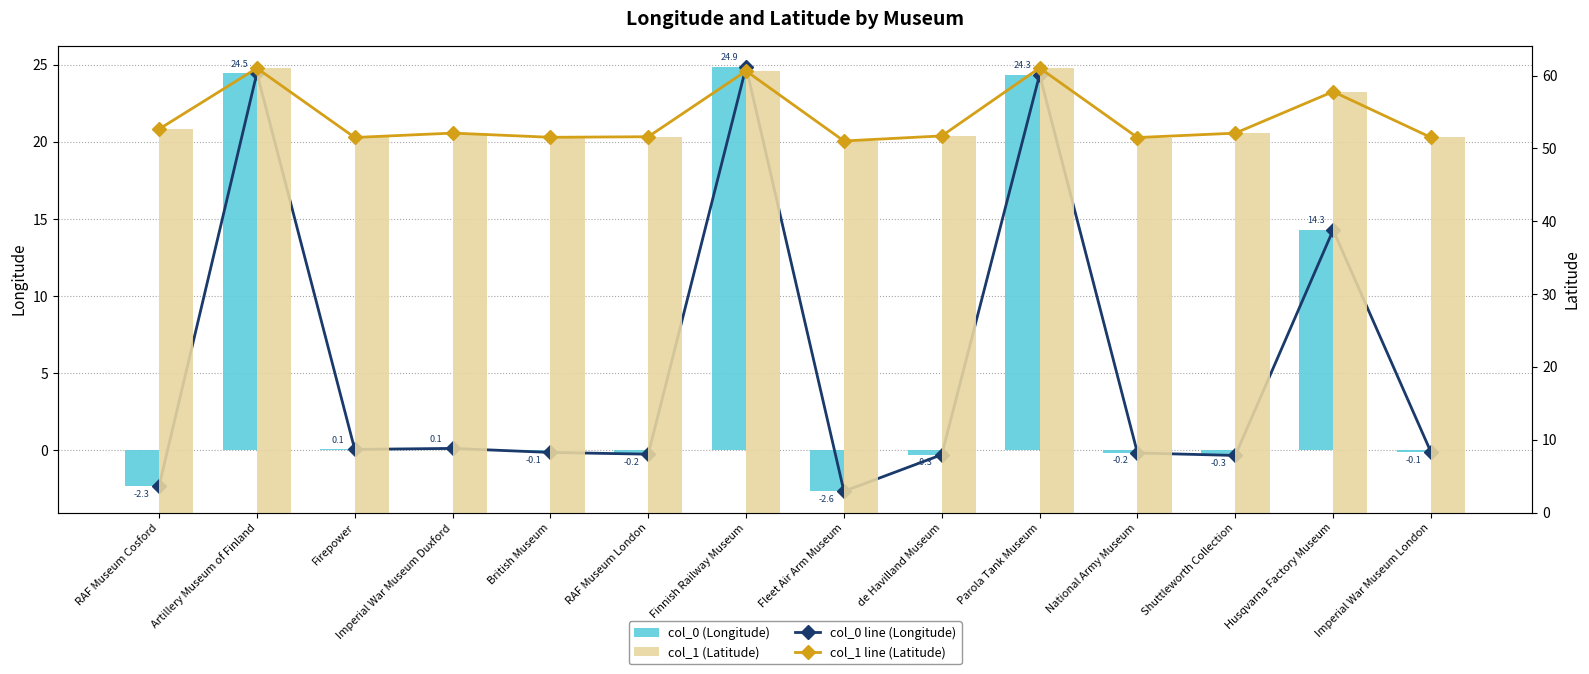

How many groups of bars are there?

14